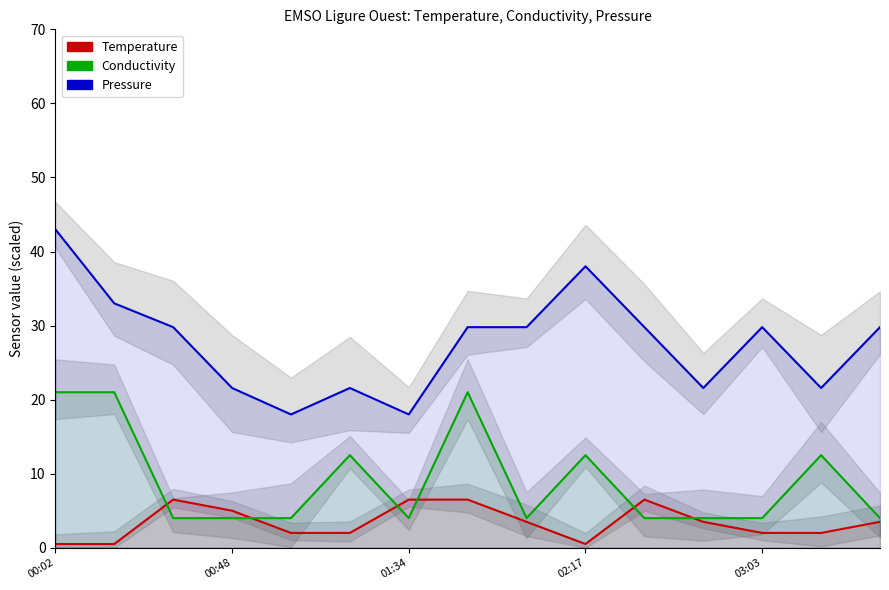

At how many categories does at least one series exceed 13?

15